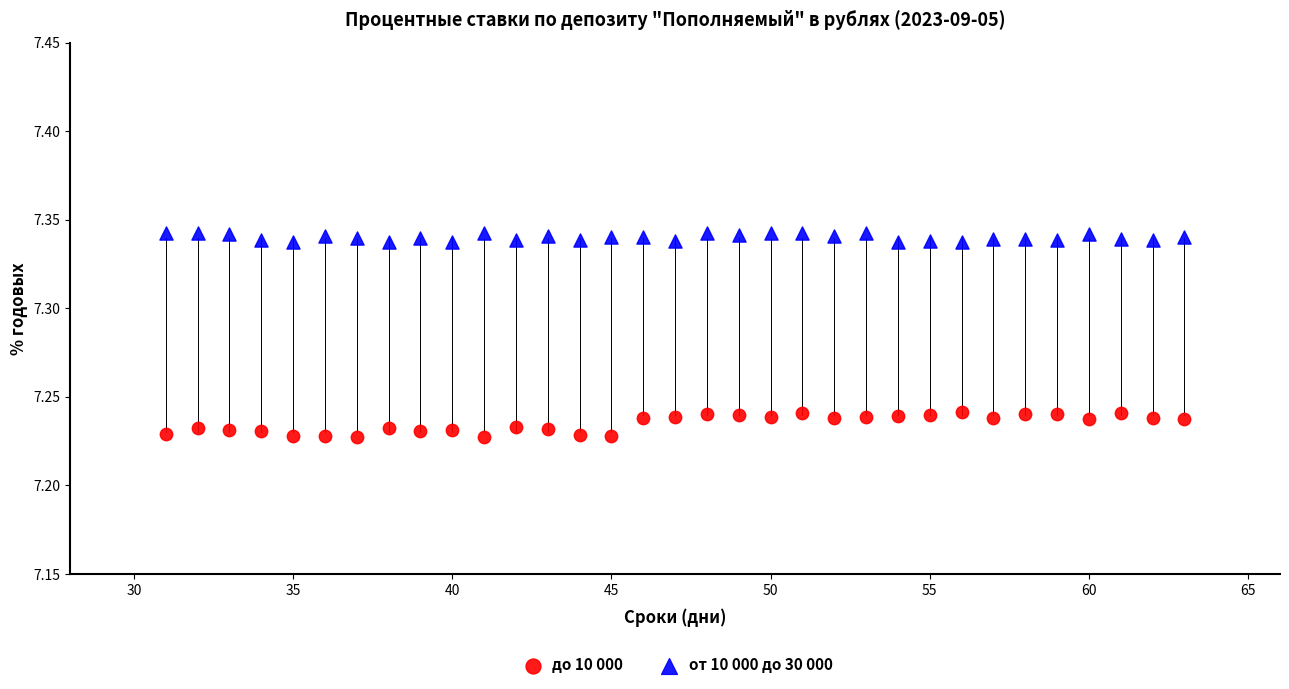

What is the X range (max minus min) for the scatter plot?

32.0